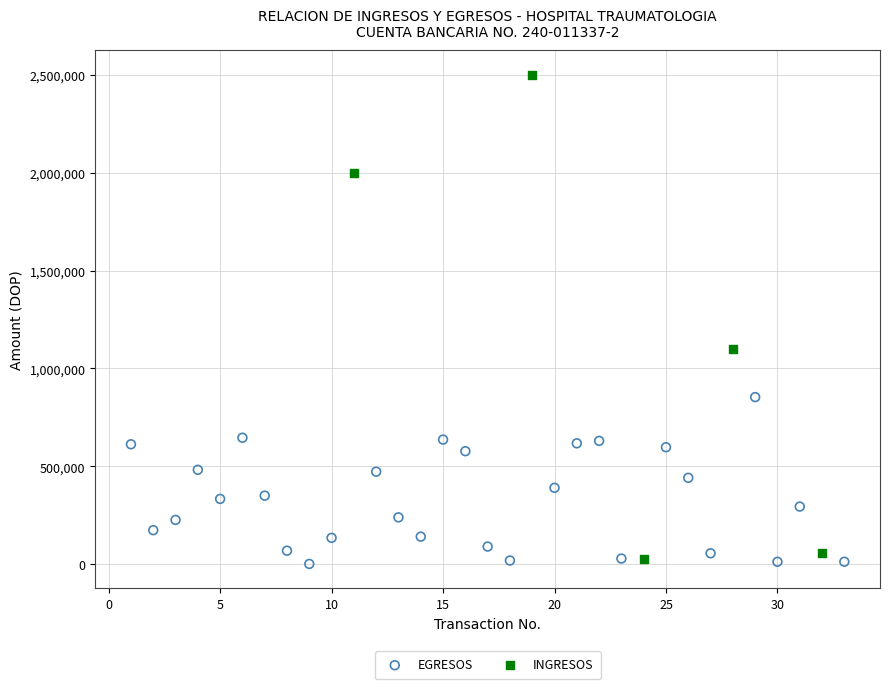

Which series contains the highest Y value?

INGRESOS